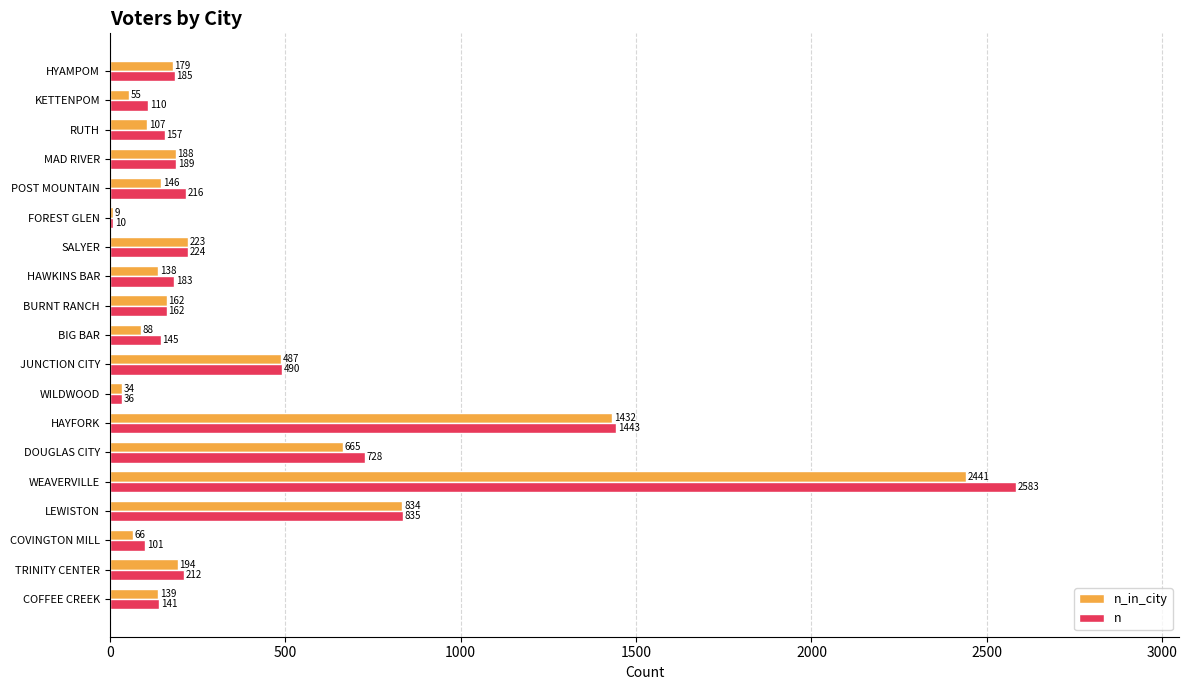

Which label corresponds to the largest value in the chart?

WEAVERVILLE